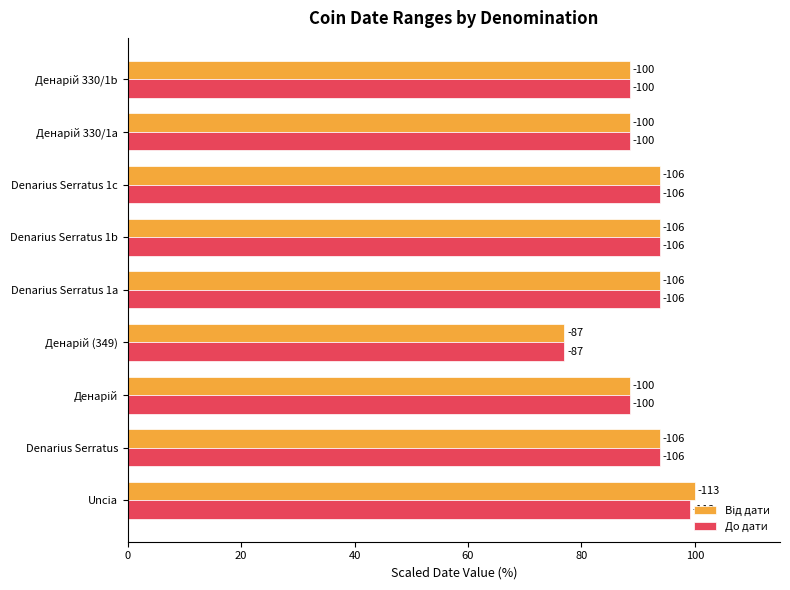

At how many categories does at least one series exceed 83?

8